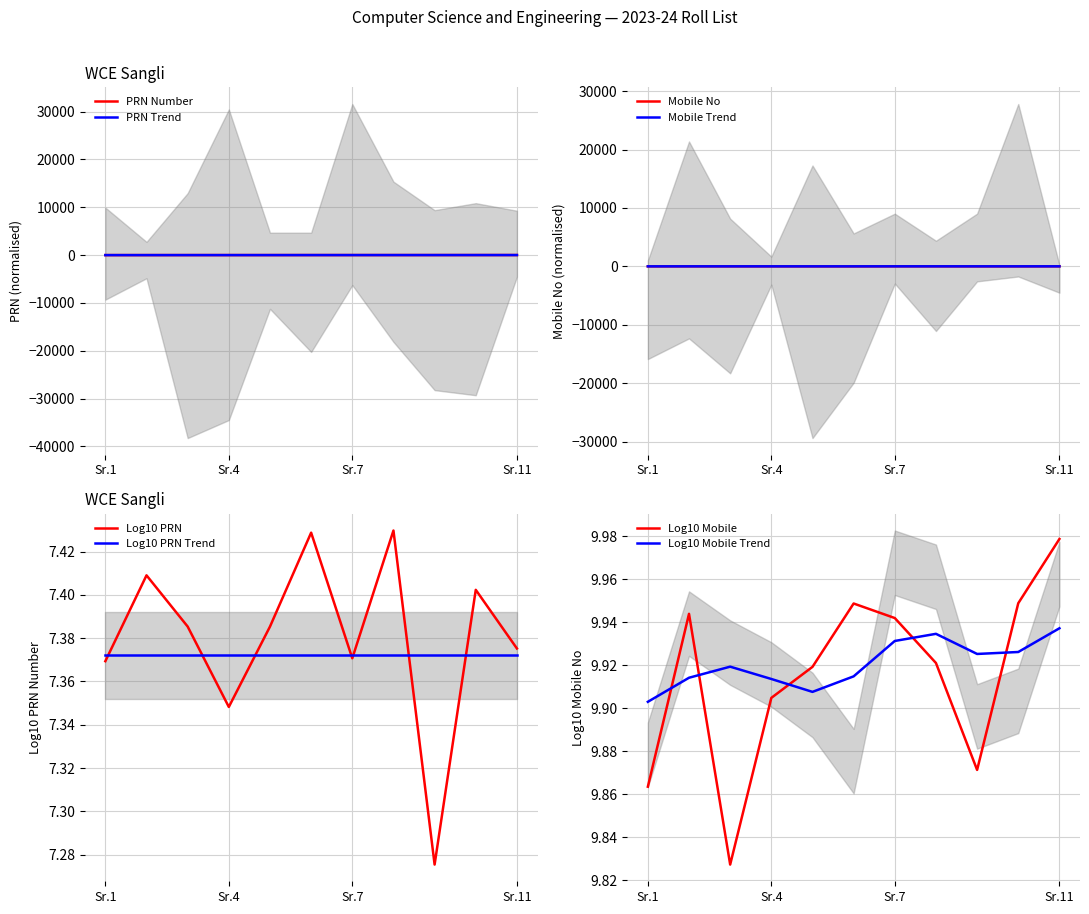

How many values in the Mobile No series exceed 4?

6